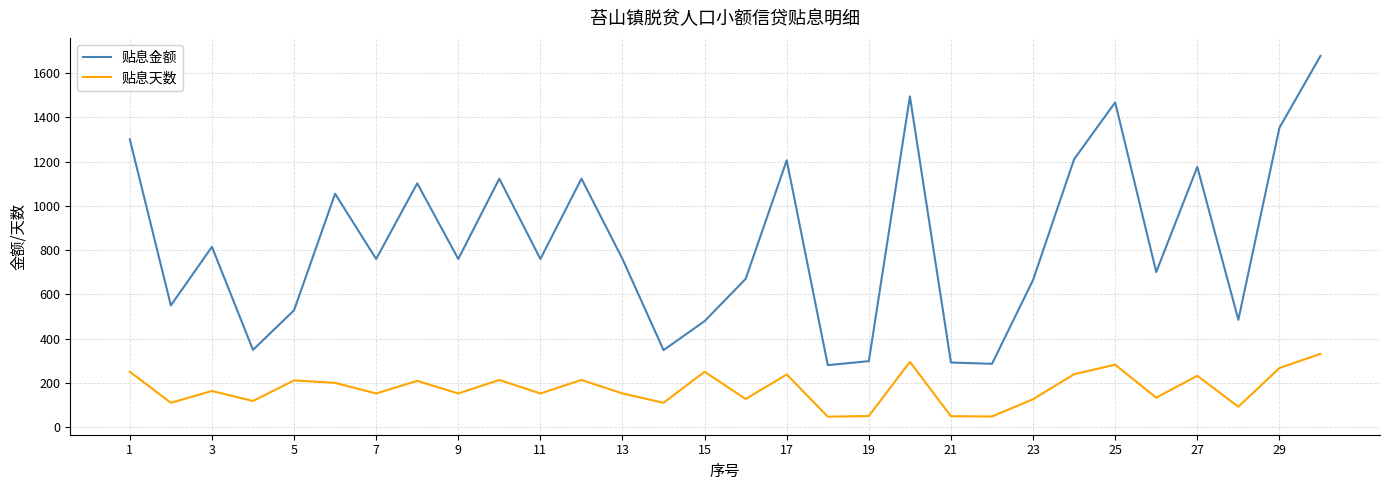

At how many categories does at least one series exceed 653?

20